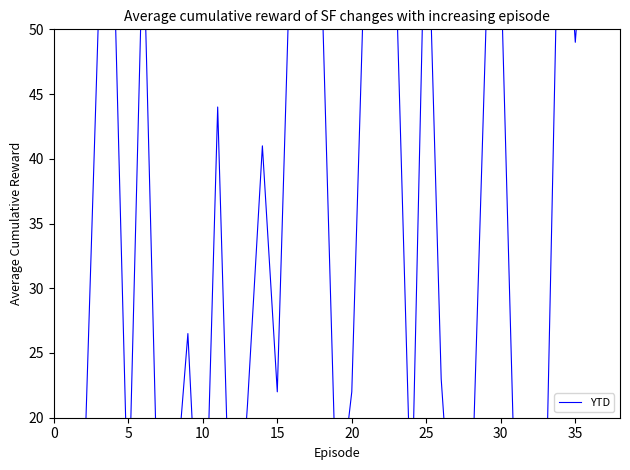

Approximately how many times larger is the value at 15 compared to 5?

4.1